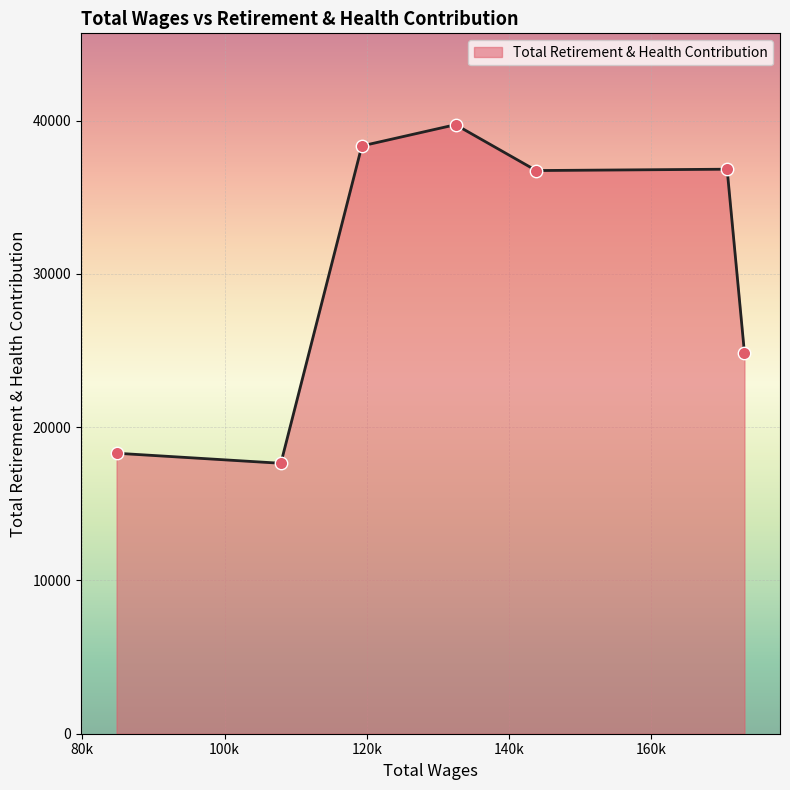

What is the average value?

30349